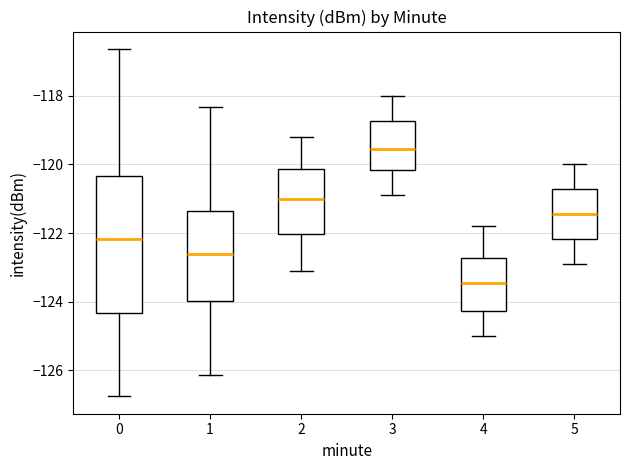

Comparing the boxes themselves (not the whiskers), which one is the tallest?

0